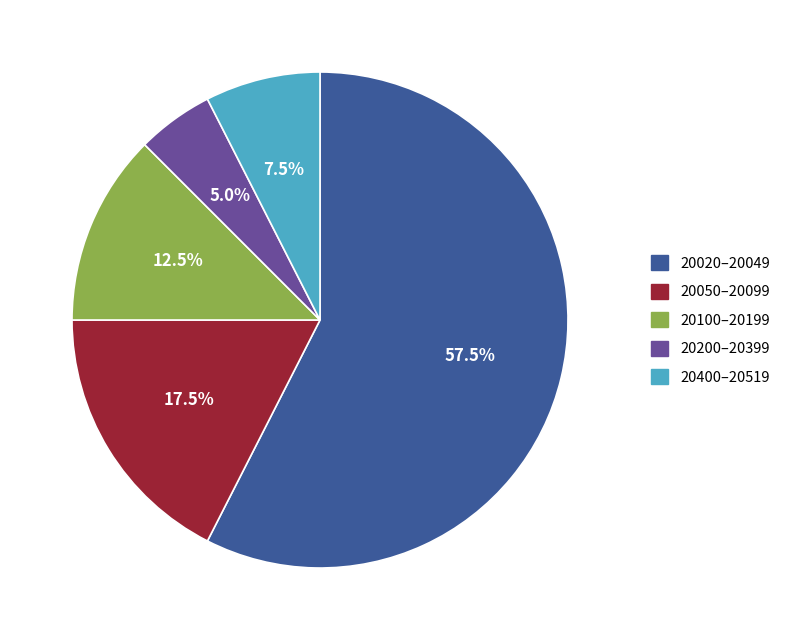

Does any single category account for the majority?

Yes